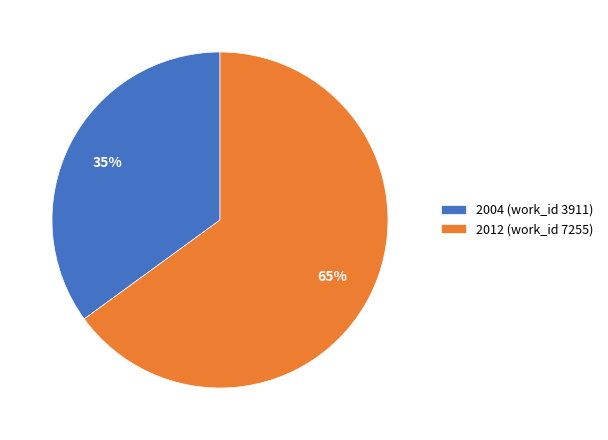

The 2004 (work_id 3911) slice represents 35% of the pie. True or false?

True